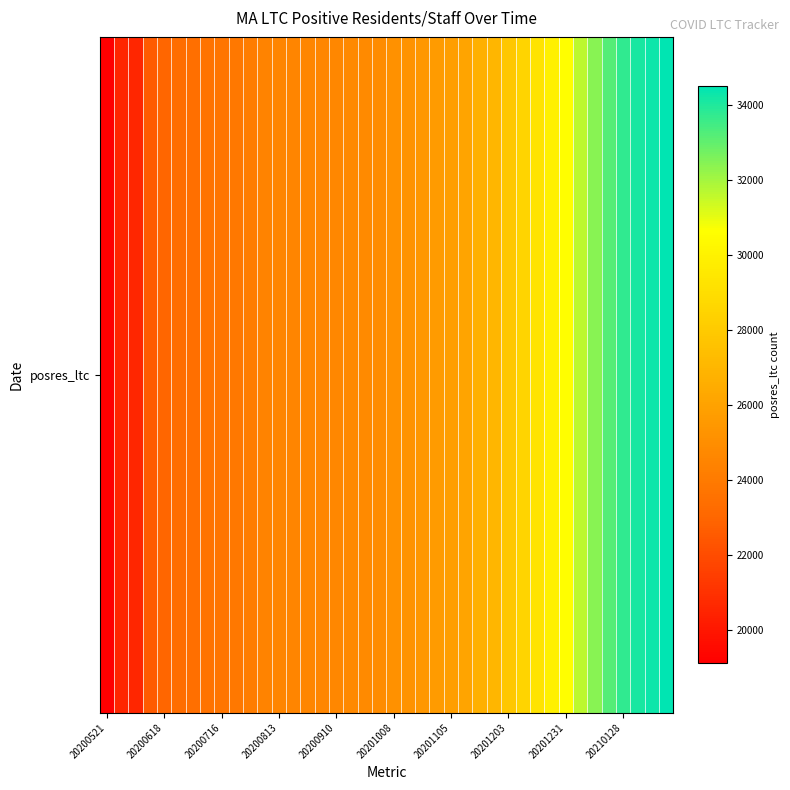

Is it true that the value at 14 is 43362?

False